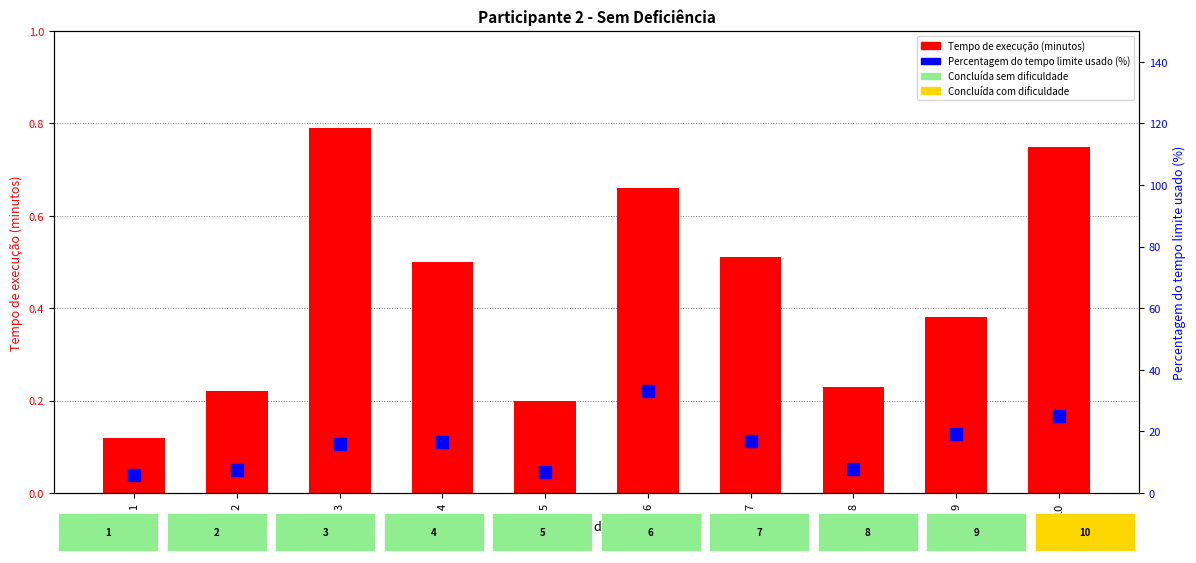

Which series has the largest total across all categories?

Percentagem do tempo limite usado (%)